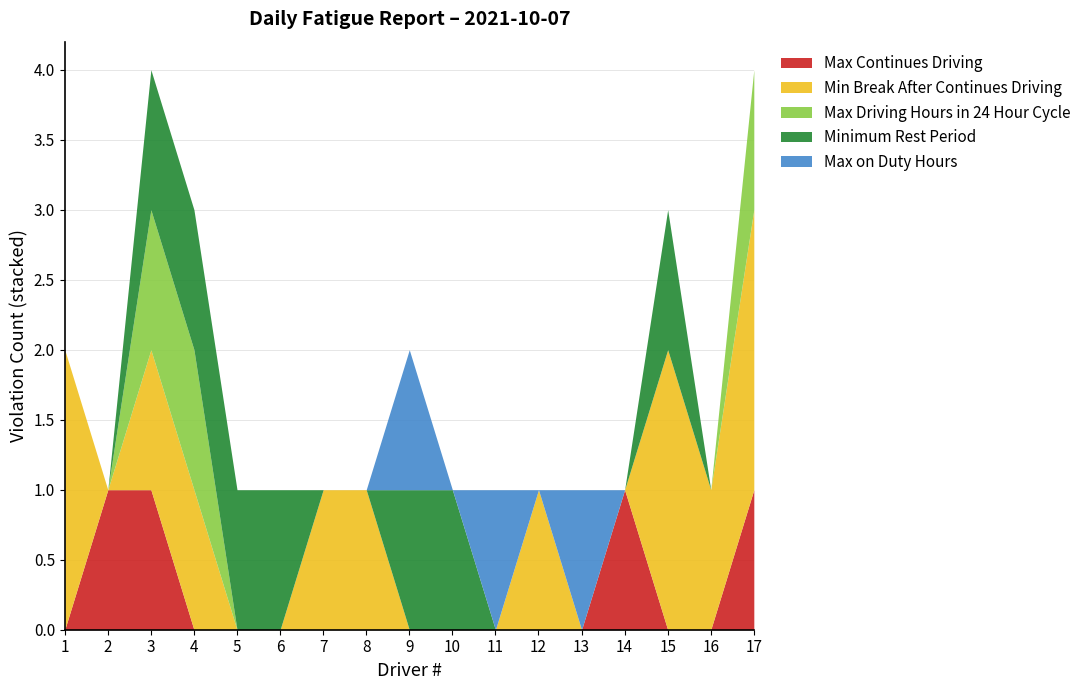

List the labels in order of Minimum Rest Period value, largest first.

3, 4, 5, 6, 9, 10, 15, 1, 2, 7, 8, 11, 12, 13, 14, 16, 17